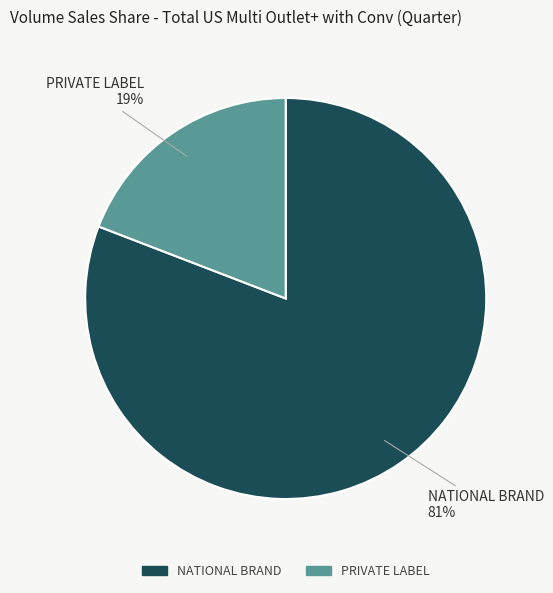

What percentage is the PRIVATE LABEL slice, to the nearest percent?

19%